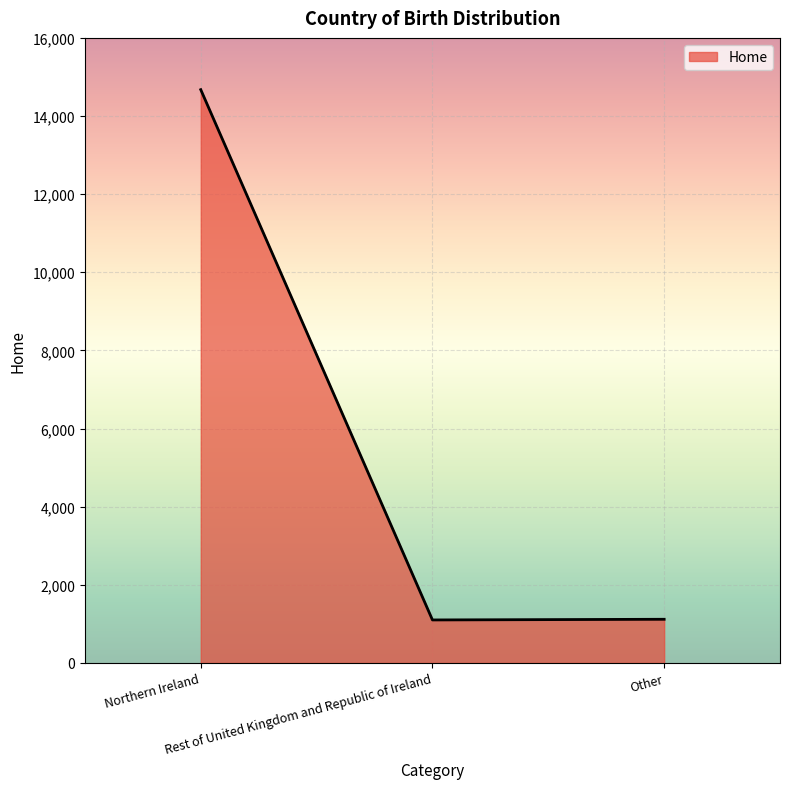

How many values are below 1118?

1